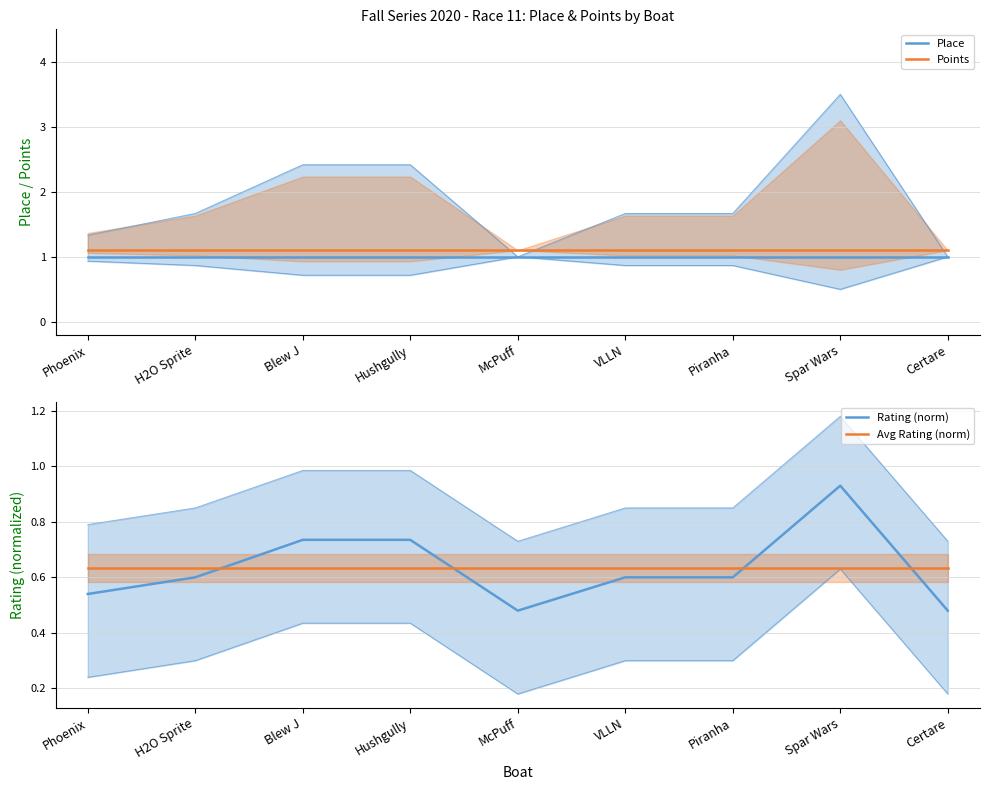

What is the difference between the maximum and second lowest values in the Rating (norm) series?

0.5